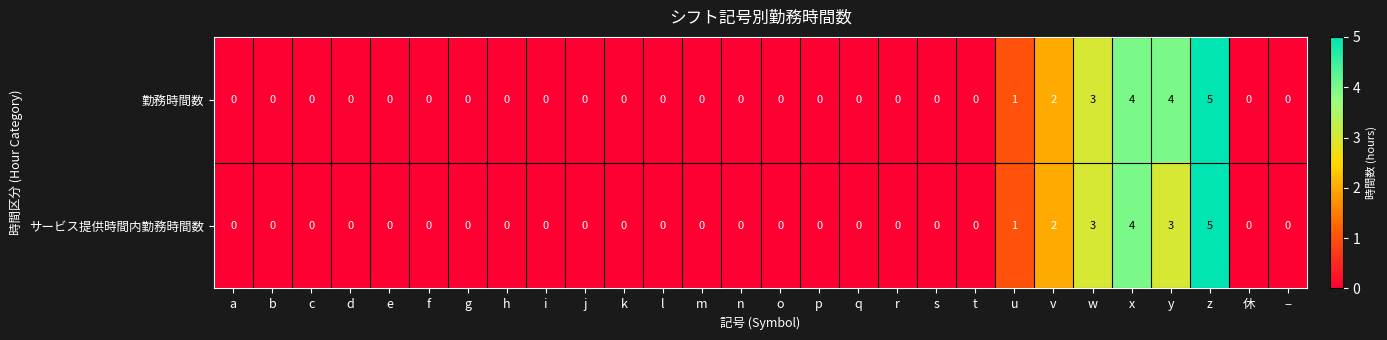

True or false: 勤務時間数 has a value of -3 at b.

False